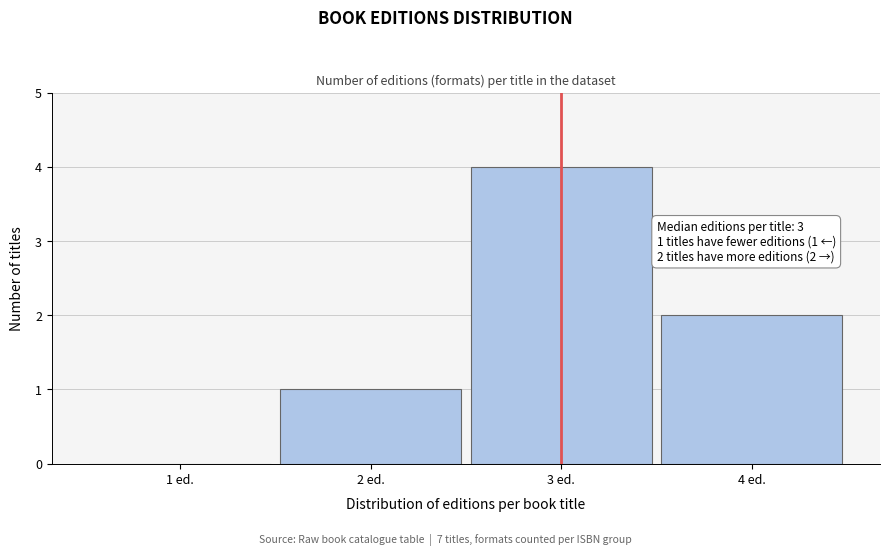

Reading right to left, what are all the values shown in this chart?

4 ed.=2	3 ed.=4	2 ed.=1	1 ed.=0